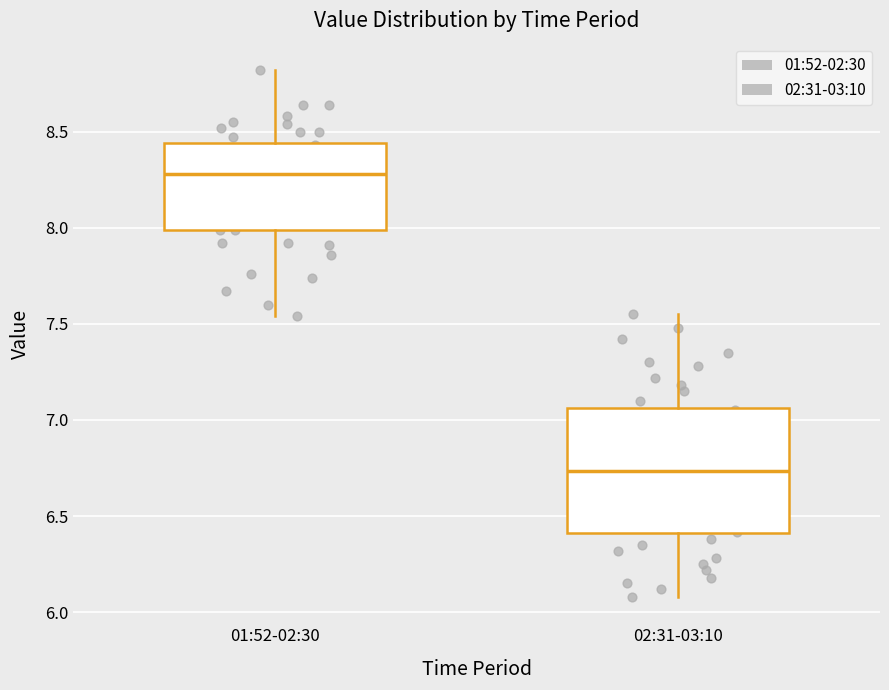

Where does the median line of the box for 02:31-03:10 sit on the y-axis? The values are not printed on the chart, so give them approximately, as read against the axis.

6.75